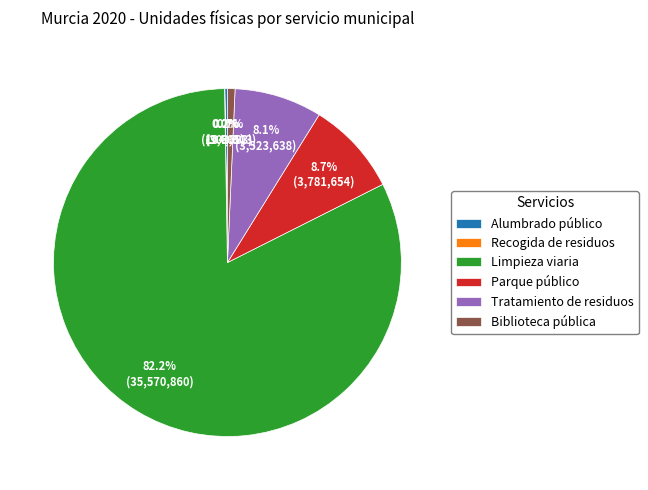

Is it true that Tratamiento de residuos is 8% of the pie?

True